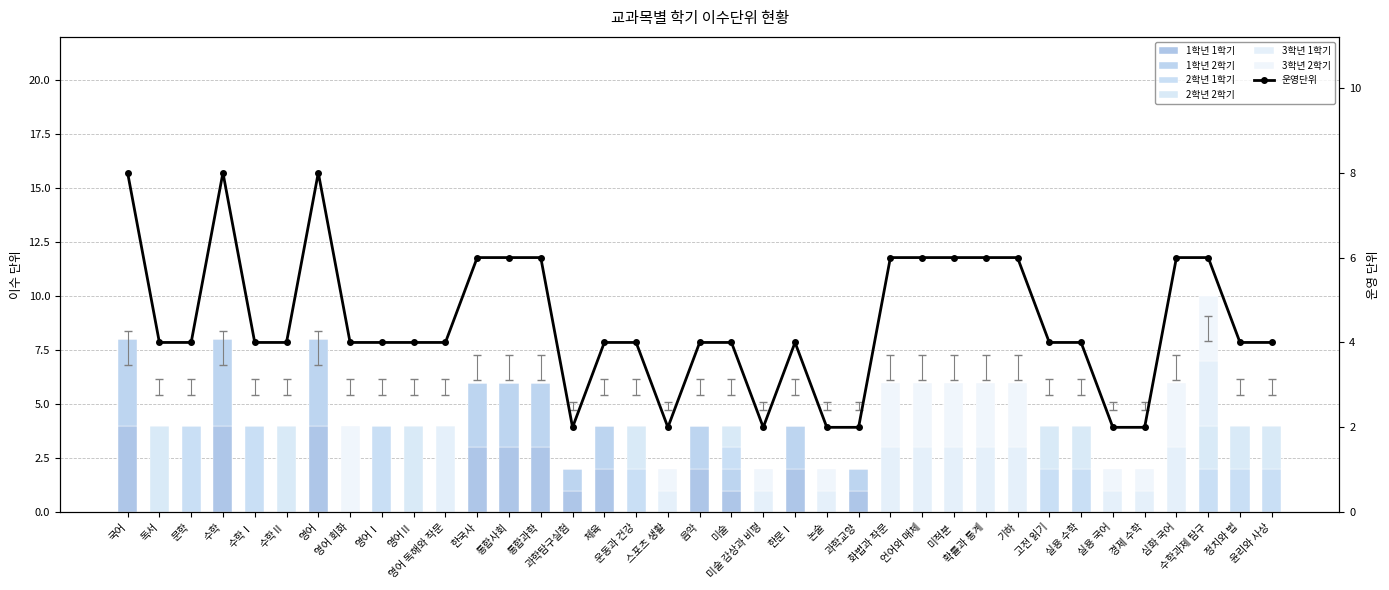

Is it true that 1학년 2학기 equals 0 at 논술?

True